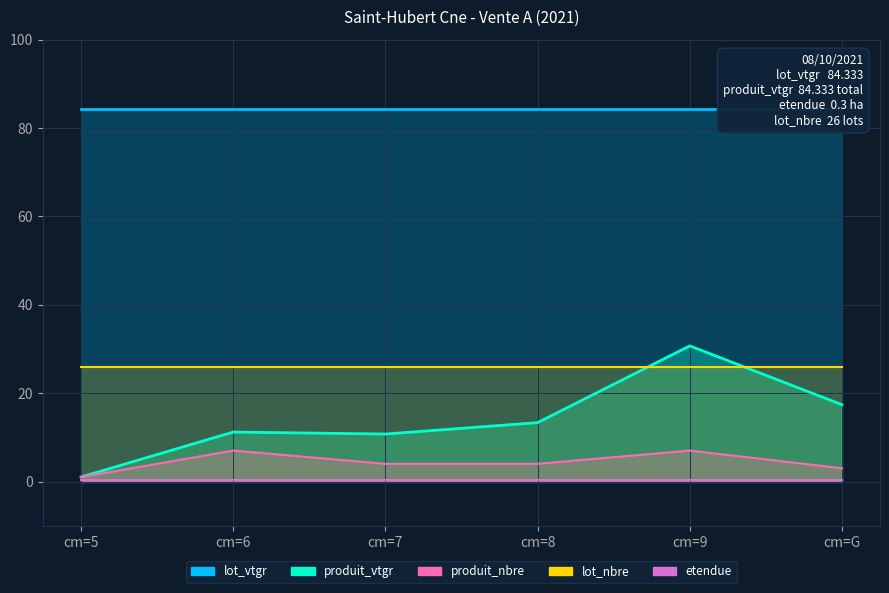

What is the total value across all series at cm=6?

128.8